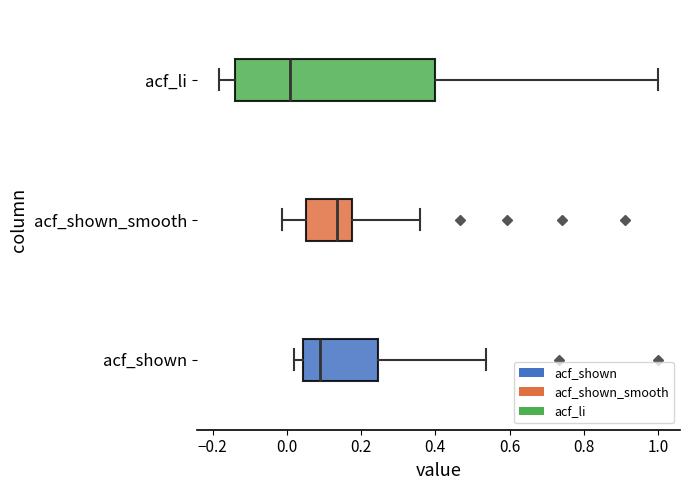

Reading bottom to top, read every box against the x-axis: the position of its median line, the range the box covers, and the ends of its whiskers. The values are not printed on the chart, so give them approximately, as read against the axis.

acf_shown: median 0.08, box 0.04 to 0.24, whiskers 0.02 to 0.54
acf_shown_smooth: median 0.14, box 0.06 to 0.18, whiskers -0.02 to 0.36
acf_li: median 0.00, box -0.14 to 0.40, whiskers -0.18 to 1.00